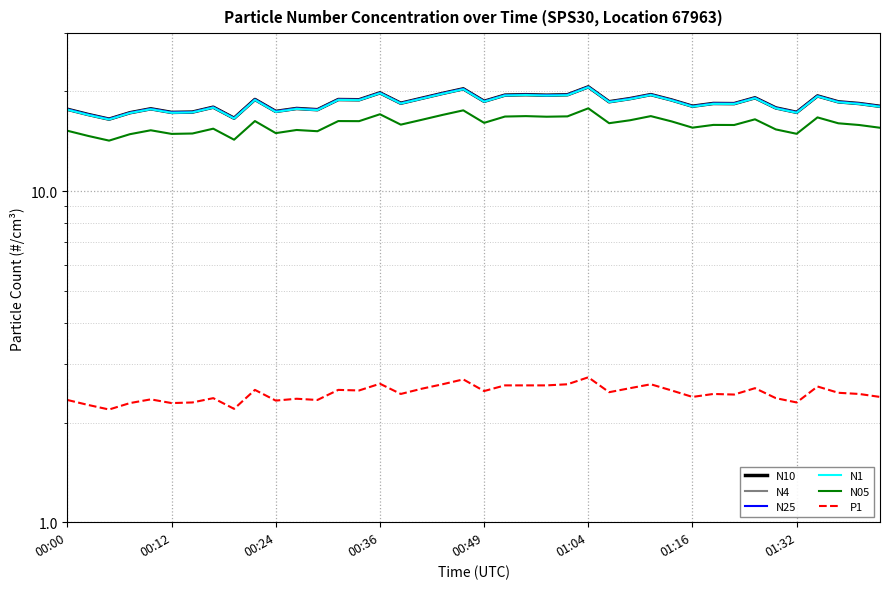

Where is N4 nearest to the value 18?

39